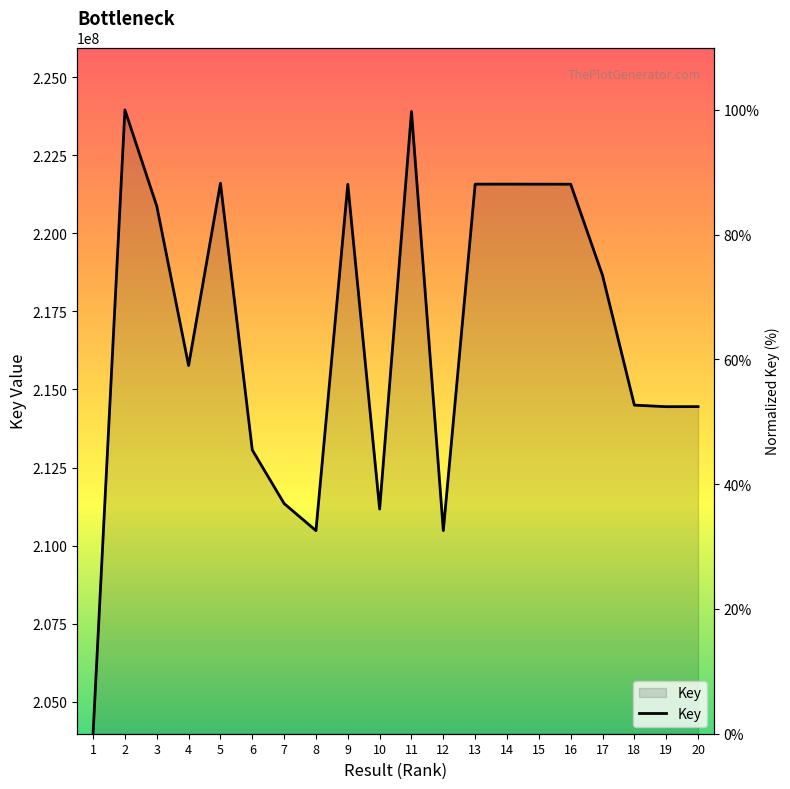

How many data points are less than 73?

10